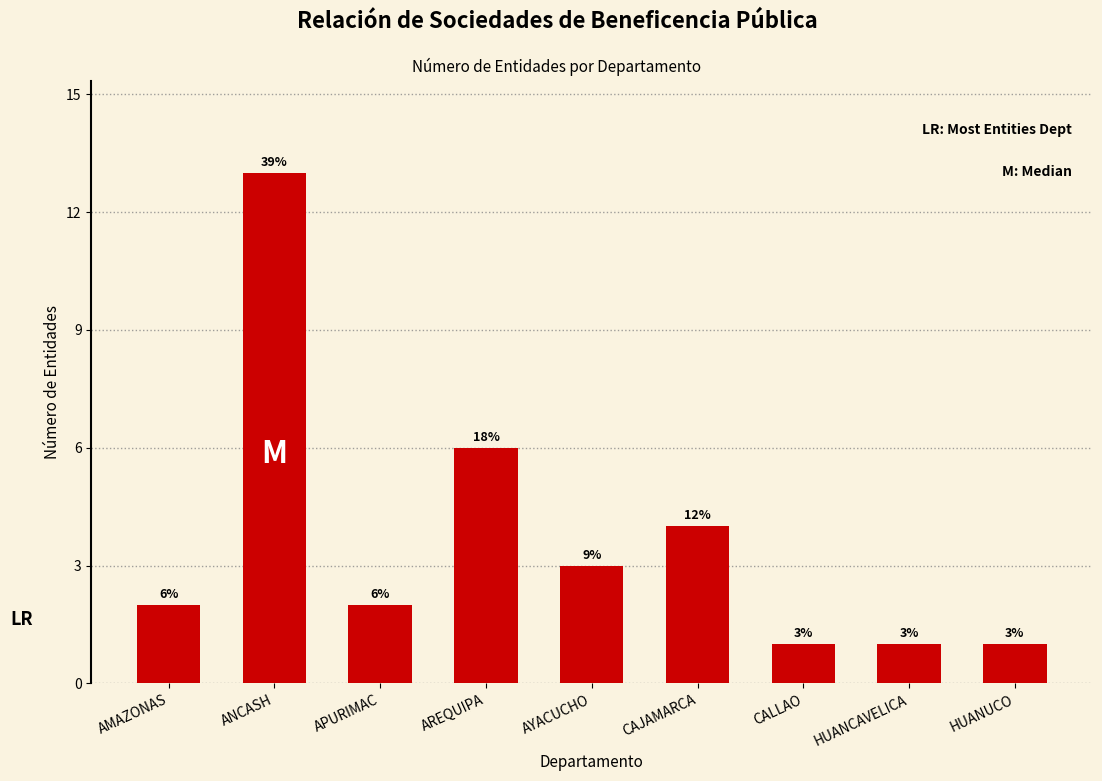

Reading left to right, extract all data points from this chart.

2	13	2	6	3	4	1	1	1